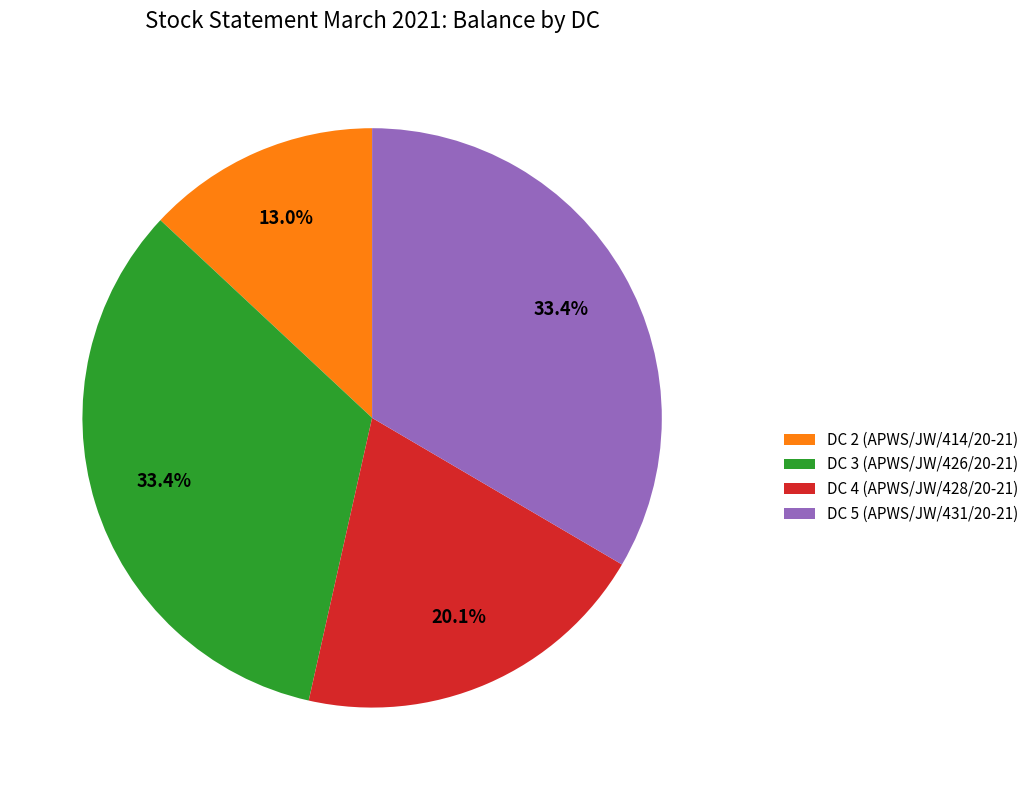

What is the smallest slice in the pie chart?

DC 2 (APWS/JW/414/20-21)